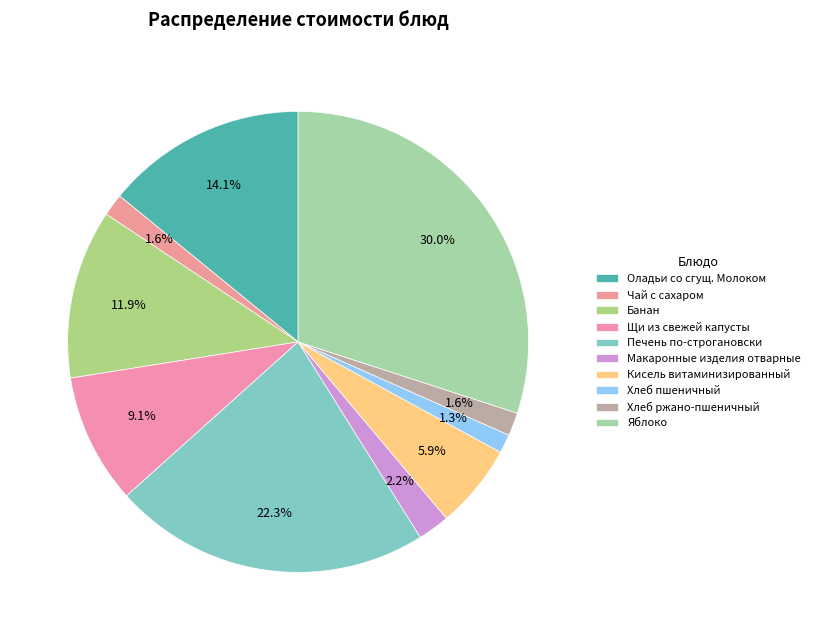

How many slices are in this pie chart?

10